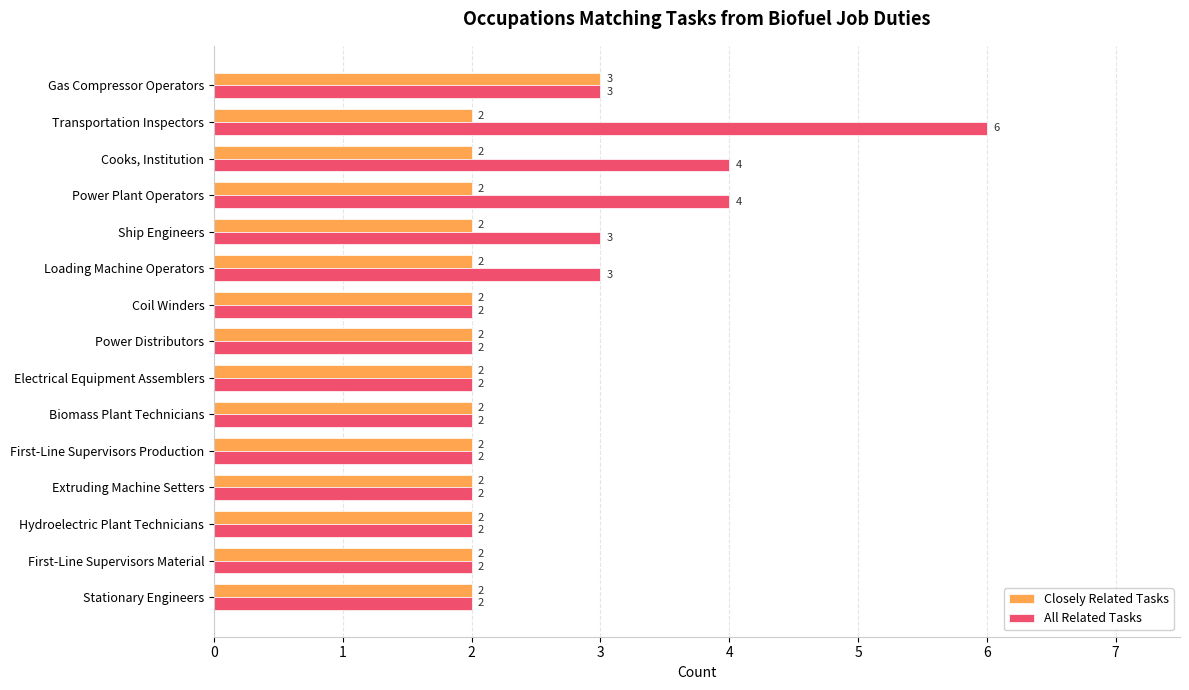

The All Related Tasks series shows 3 at Hydroelectric Plant Technicians. True or false?

False